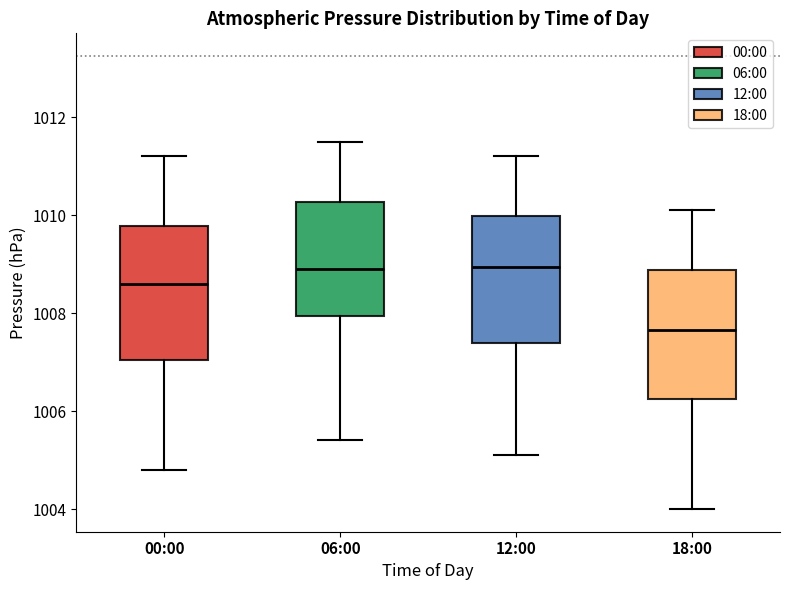

Which box's median line is the lowest?

18:00